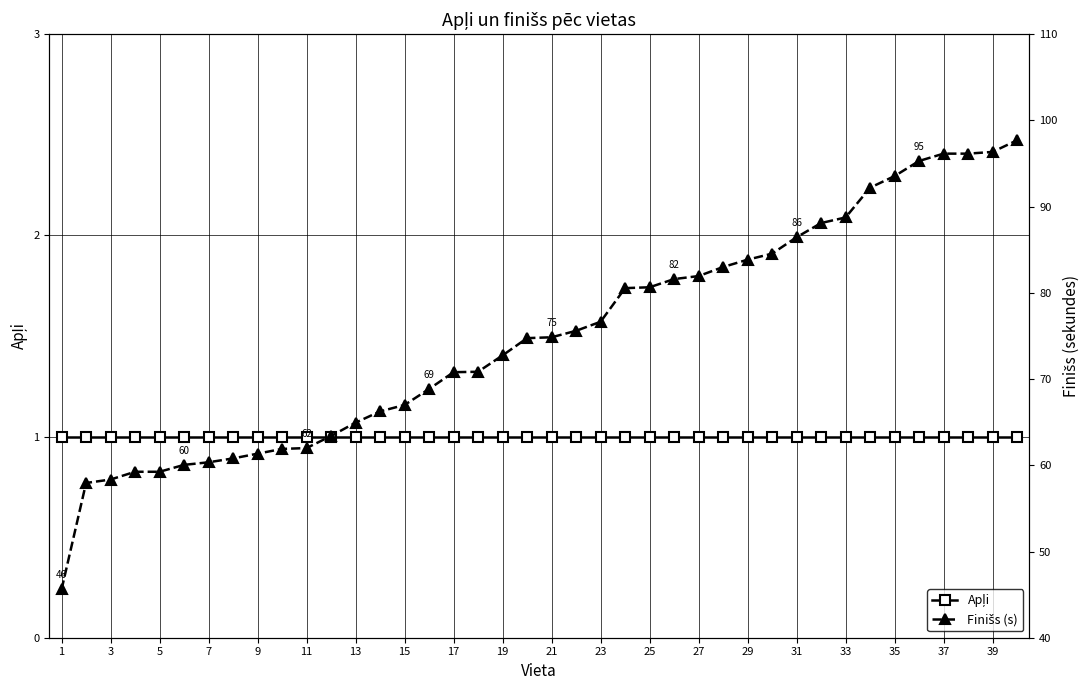

The Apļi series shows 1.7 at 35. True or false?

False